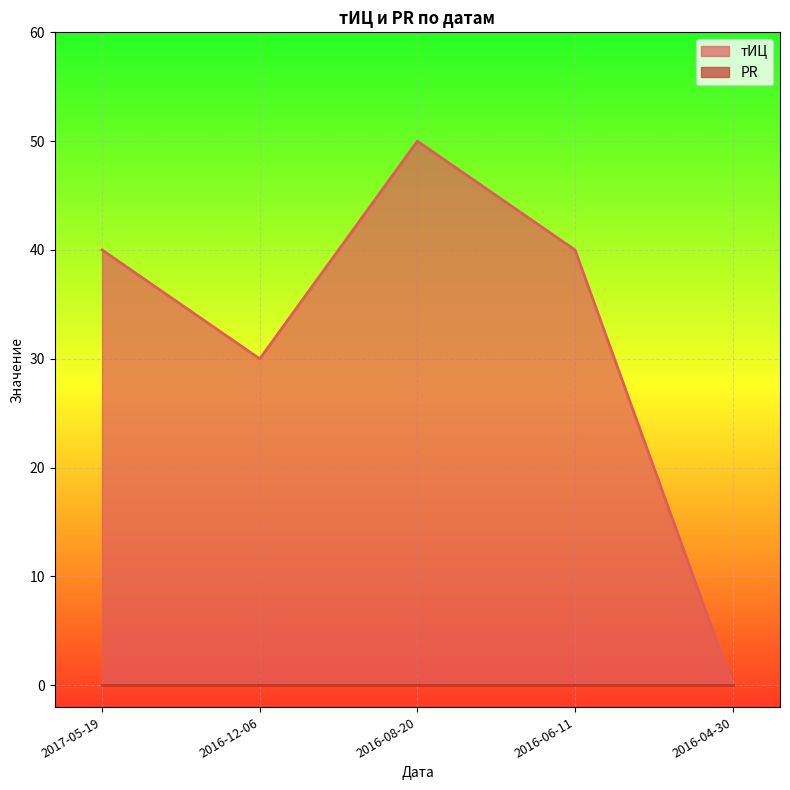

What is the label of the 5th point from the left?

2016-04-30